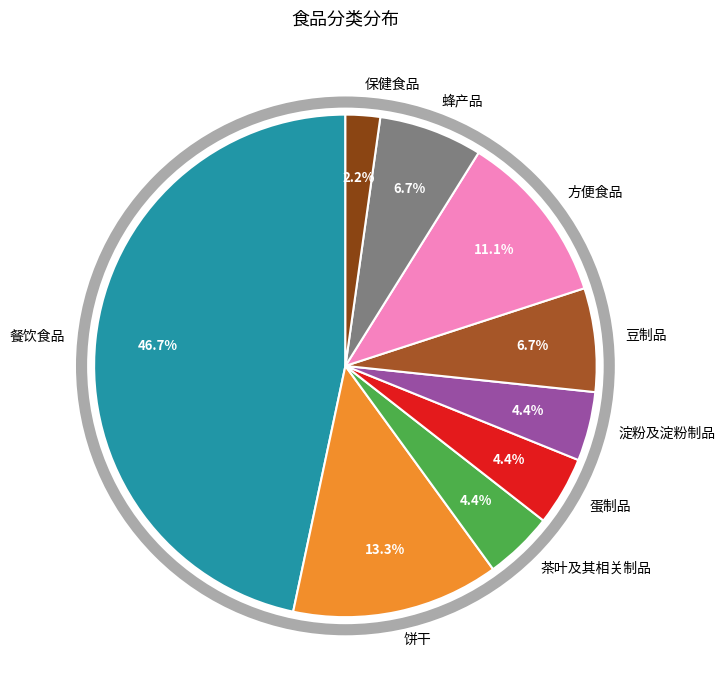

Combined, do 方便食品 and 保健食品 account for over 50%?

No